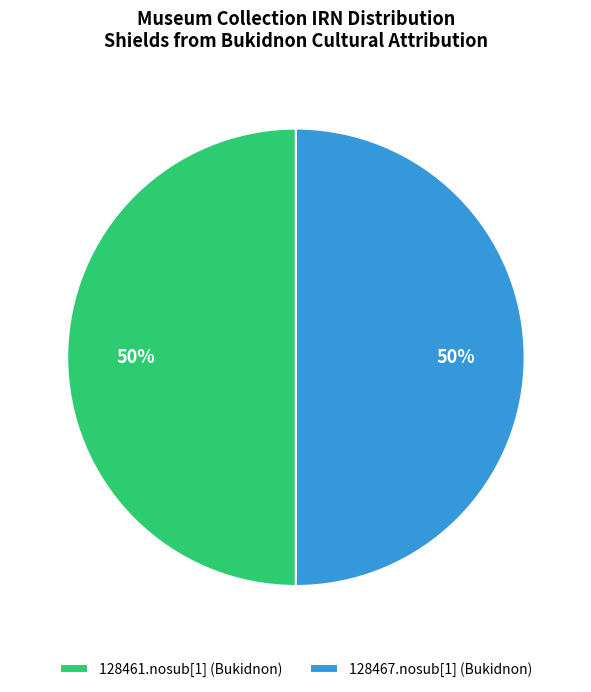

What is the ratio of the value at 128467.nosub[1] (Bukidnon) to the value at 128461.nosub[1] (Bukidnon)?

1.0